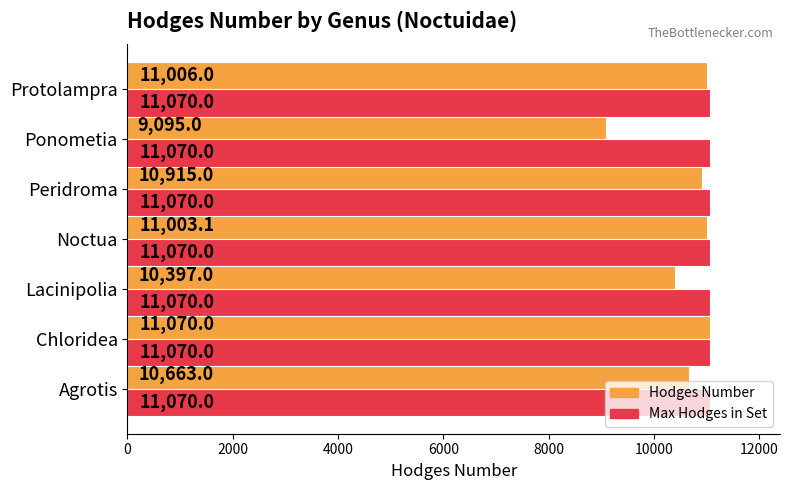

What is the smallest value displayed?

9095.0